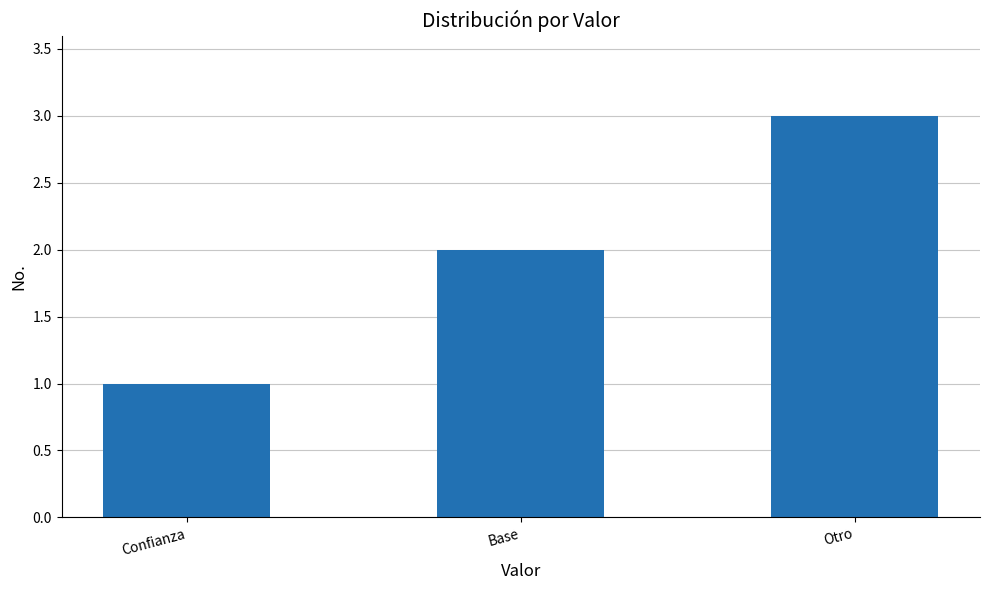

How many values are between 1 and 3?

3